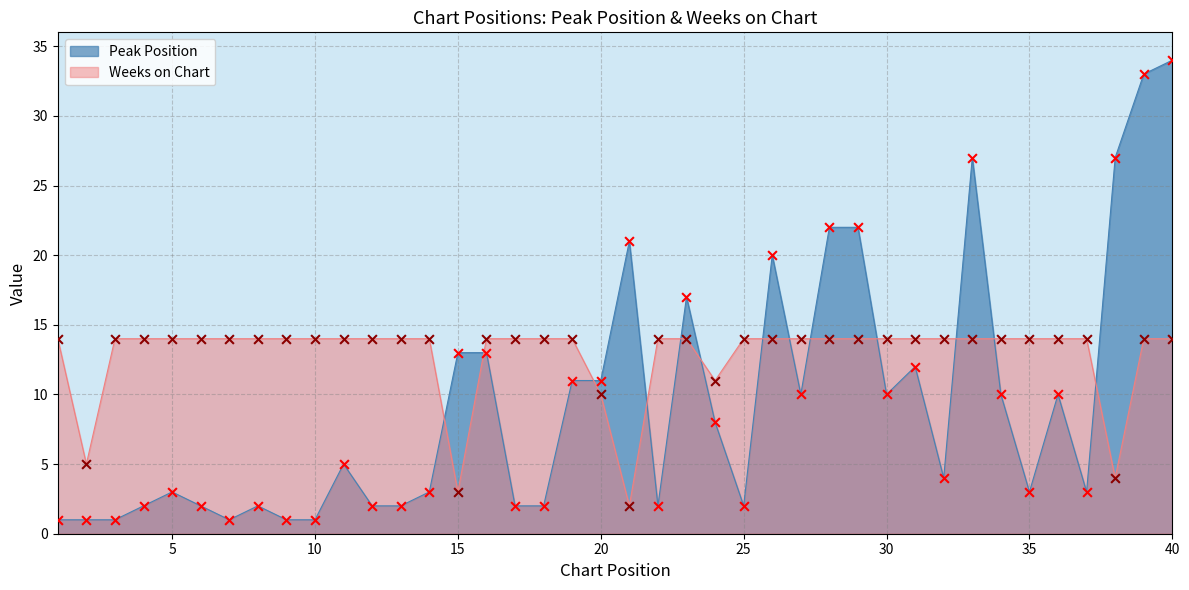

What are all the series names shown in the legend?

Peak Position, Weeks on Chart